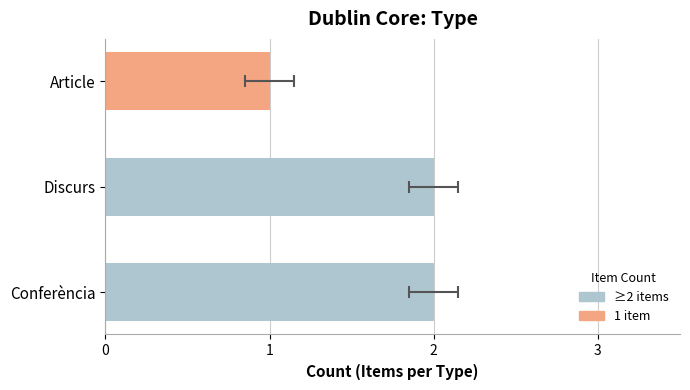

Is it true that the value at Article is 1?

True